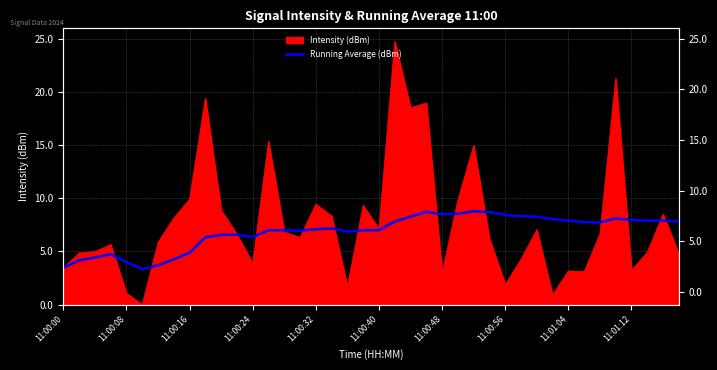

Is it true that the value at 11:00:00 is 4.9?

False